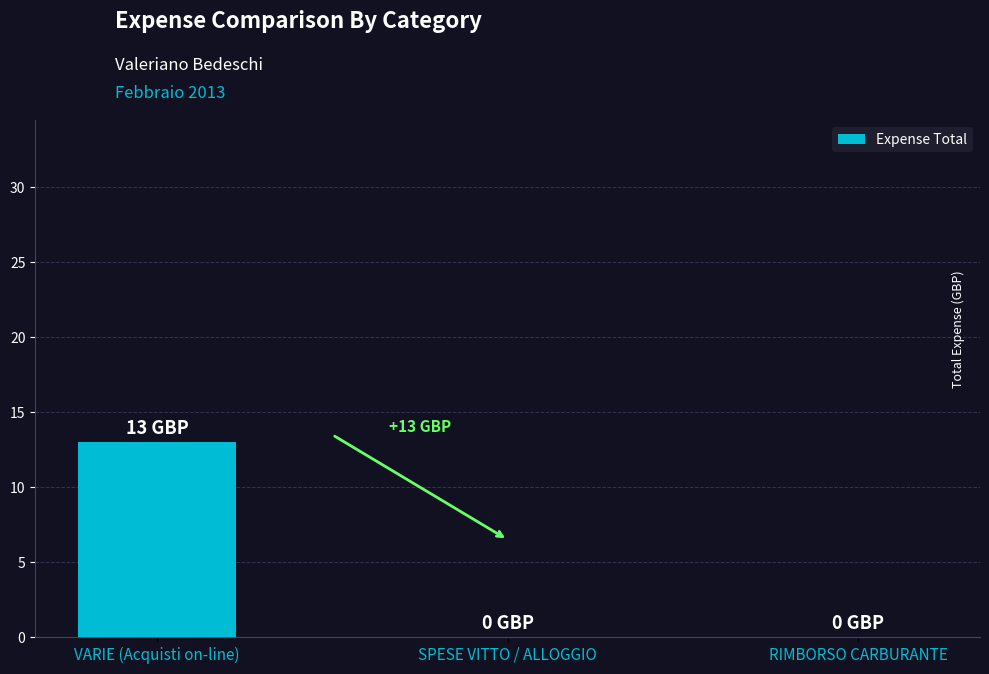

What is the average value?

4